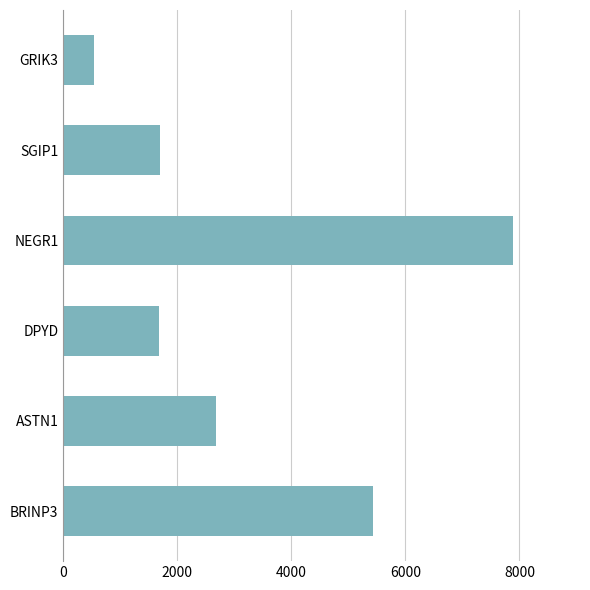

What is the average value?

3316